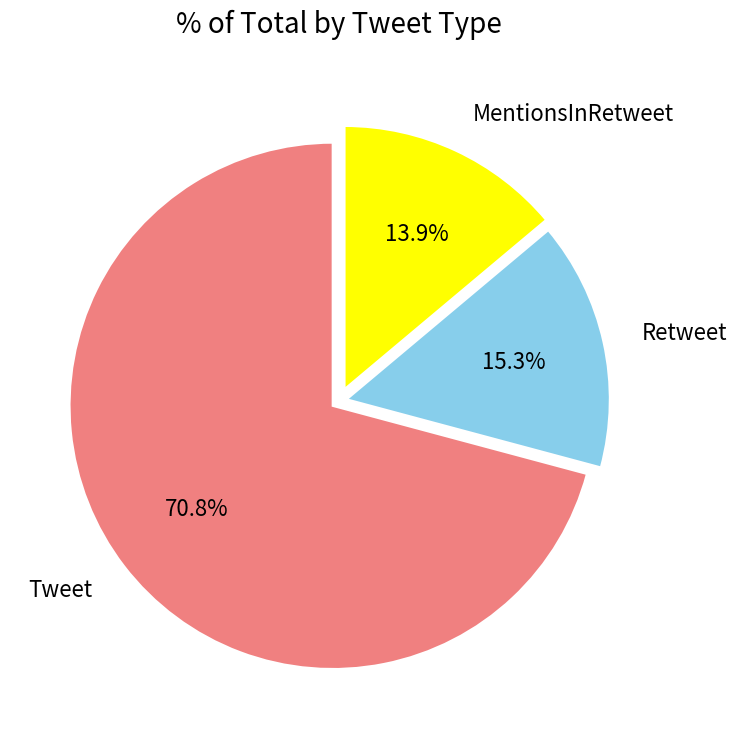

The Retweet slice represents 7% of the pie. True or false?

False